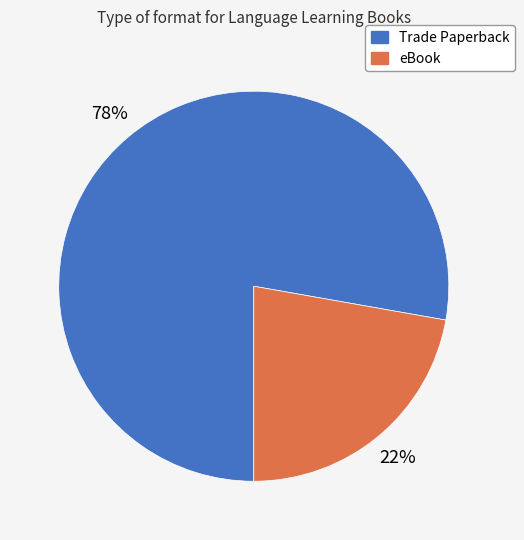

Is the sum of Trade Paperback and eBook greater than half?

Yes